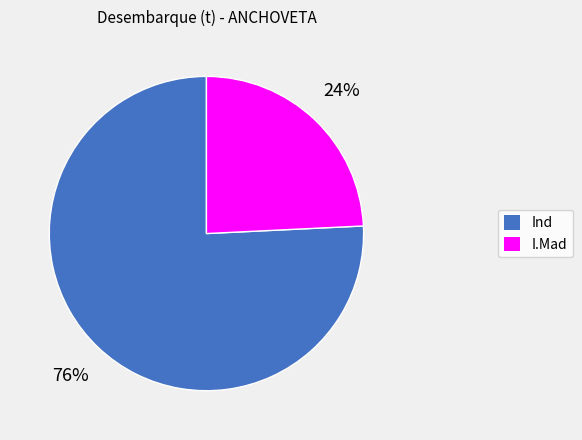

Which category has the biggest portion of the pie?

Ind